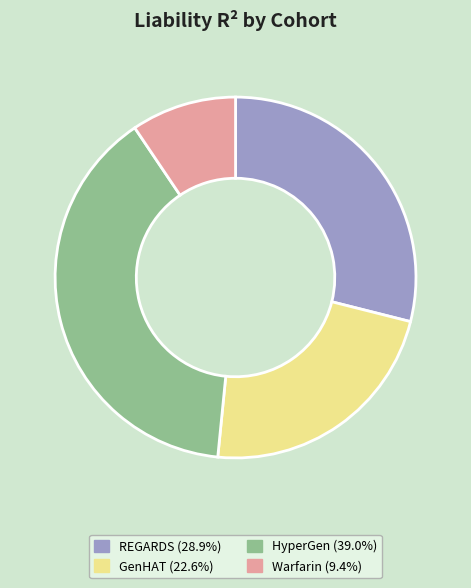

The HyperGen slice represents 26% of the pie. True or false?

False